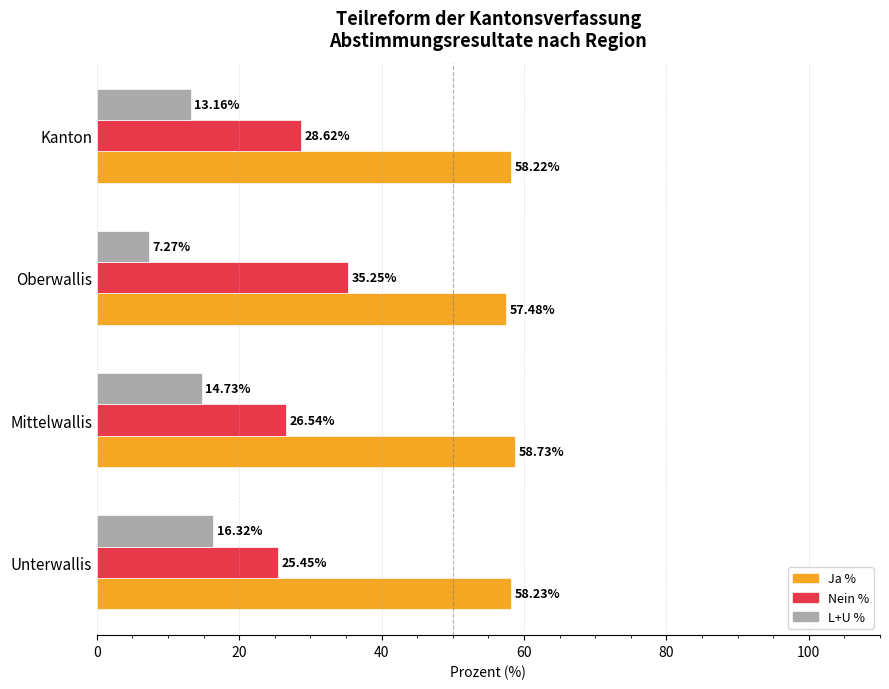

How many values in the Ja % series exceed 58?

3